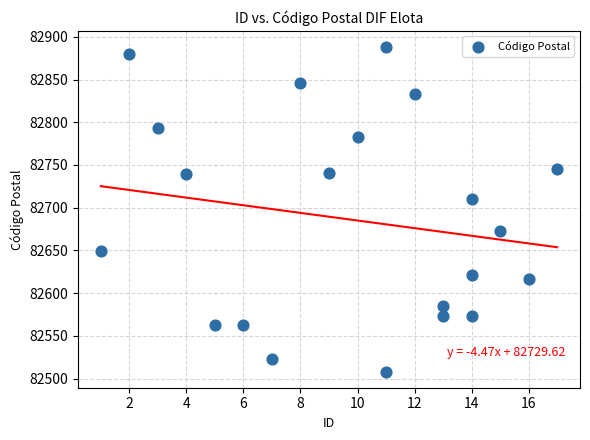

What is the range of X values (max minus min)?

16.0